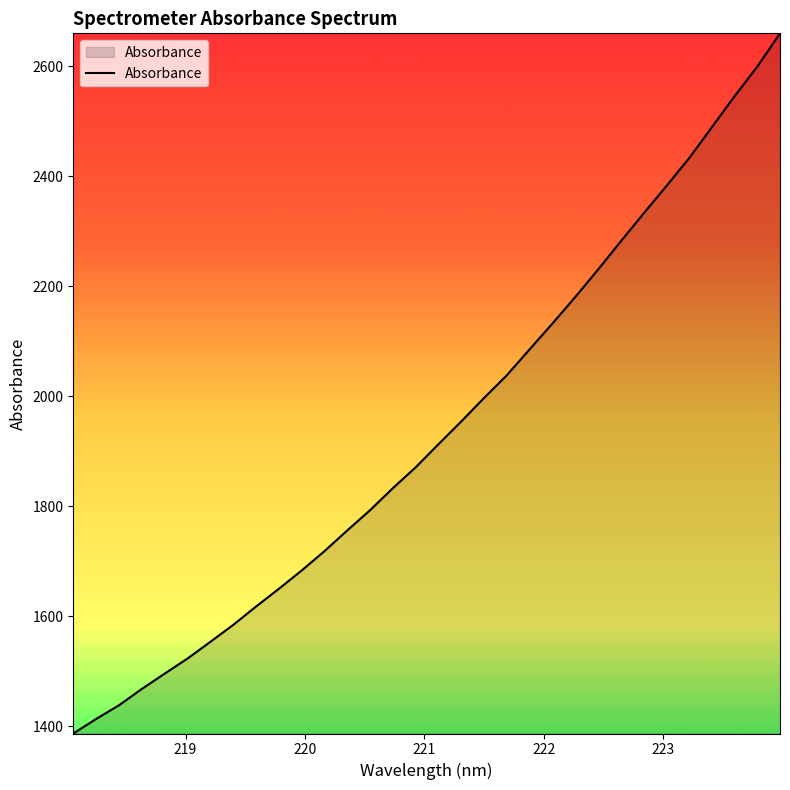

What is the difference between the maximum and minimum values?

1272.7